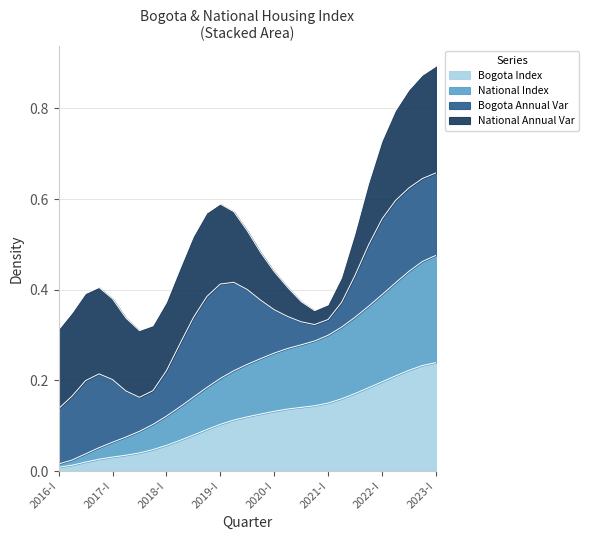

Which has a higher value, 2021-IV or 2020-IV?

2021-IV